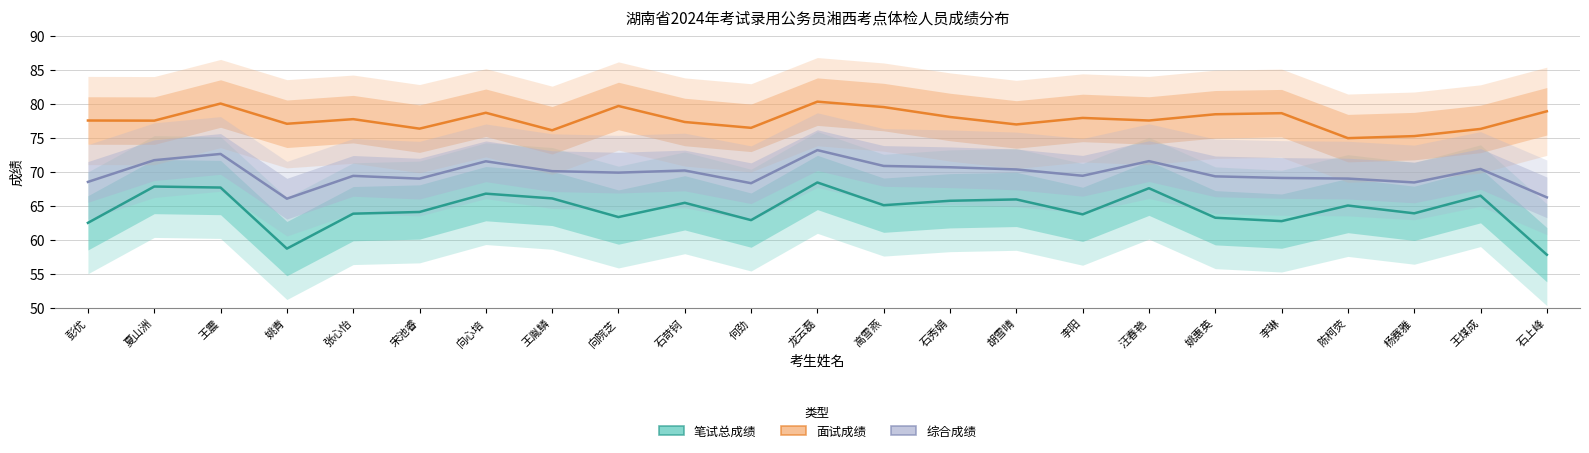

Reading right to left, what are all the values shown in this chart?

笔试总成绩: 石上峰=57.8	王煤成=66.5	杨赛雅=63.9	陈柯荧=65.0	李琳=62.8	姚惠英=63.2	汪春艳=67.6	李阳=63.8	胡雪晴=66.0	石秀娟=65.8	高雪燕=65.1	龙云磊=68.5	何劲=62.9	石苛钶=65.5	向院芝=63.4	王胤鳞=66.1	向心培=66.8	宋池睿=64.1	张心怡=63.9	姚青=58.7	王震=67.7	夏山洲=67.8	彭优=62.5
面试成绩: 石上峰=78.9	王煤成=76.3	杨赛雅=75.3	陈柯荧=75.0	李琳=78.7	姚惠英=78.5	汪春艳=77.6	李阳=78.0	胡雪晴=77.0	石秀娟=78.1	高雪燕=79.6	龙云磊=80.4	何劲=76.5	石苛钶=77.4	向院芝=79.7	王胤鳞=76.1	向心培=78.7	宋池睿=76.4	张心怡=77.8	姚青=77.1	王震=80.1	夏山洲=77.6	彭优=77.6
综合成绩: 石上峰=66.3	王煤成=70.4	杨赛雅=68.5	陈柯荧=69.0	李琳=69.1	姚惠英=69.3	汪春艳=71.6	李阳=69.4	胡雪晴=70.4	石秀娟=70.7	高雪燕=70.9	龙云磊=73.2	何劲=68.3	石苛钶=70.2	向院芝=69.9	王胤鳞=70.1	向心培=71.6	宋池睿=69.0	张心怡=69.4	姚青=66.1	王震=72.7	夏山洲=71.7	彭优=68.5